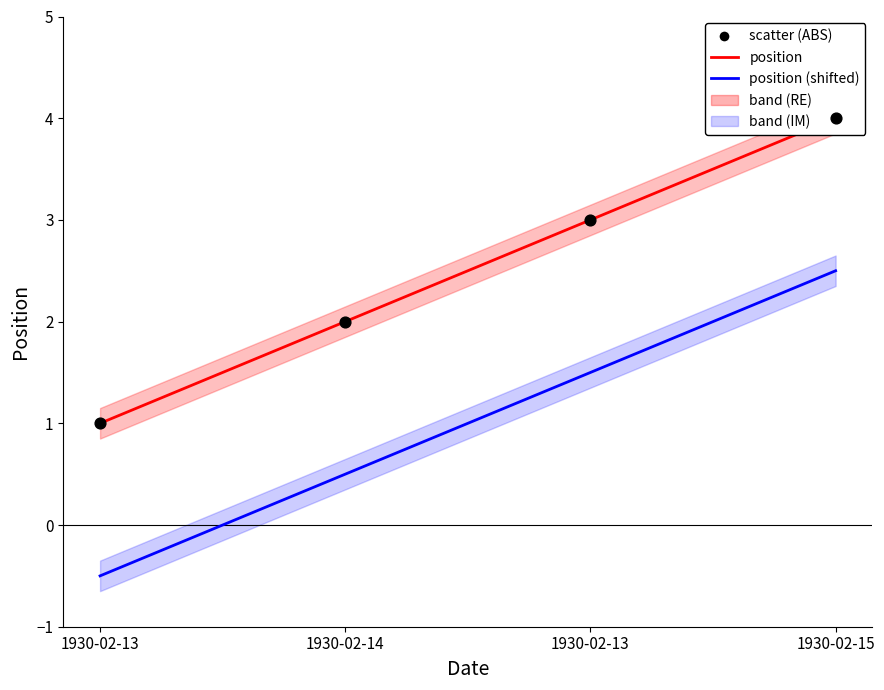

What is the total value across all series at 1930-02-14?

2.5